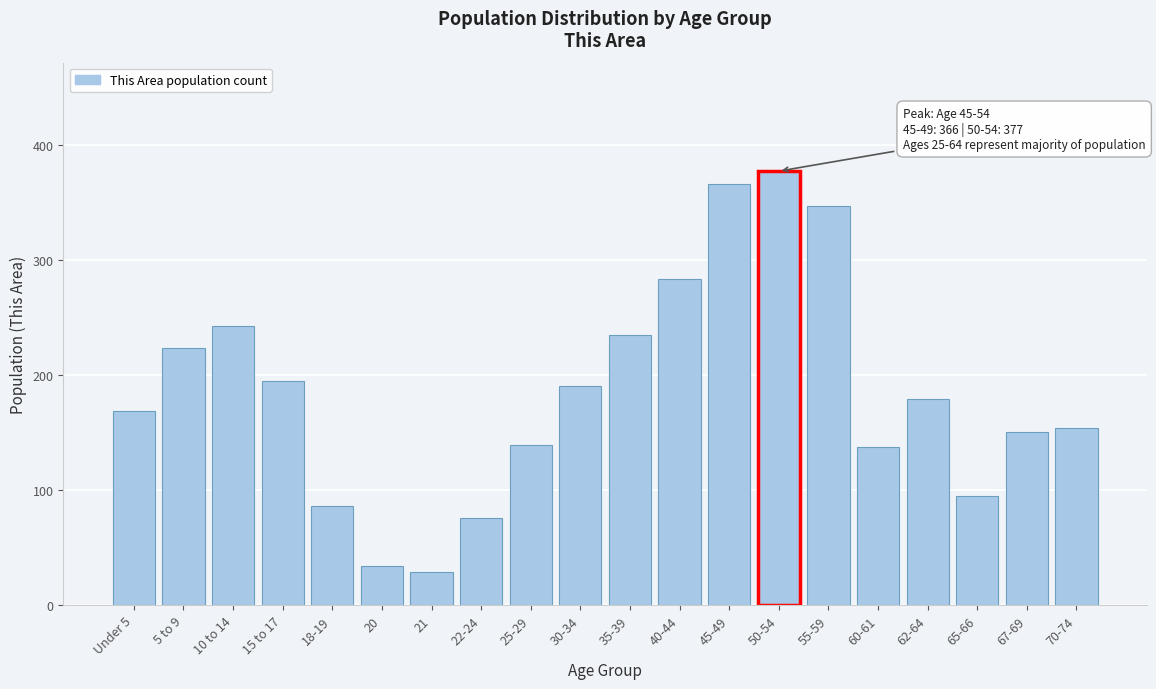

Reading left to right, list all the values displayed in this chart.

Under 5=169	5 to 9=223	10 to 14=242	15 to 17=195	18-19=86	20=34	21=29	22-24=76	25-29=139	30-34=190	35-39=235	40-44=283	45-49=366	50-54=377	55-59=347	60-61=137	62-64=179	65-66=95	67-69=150	70-74=154